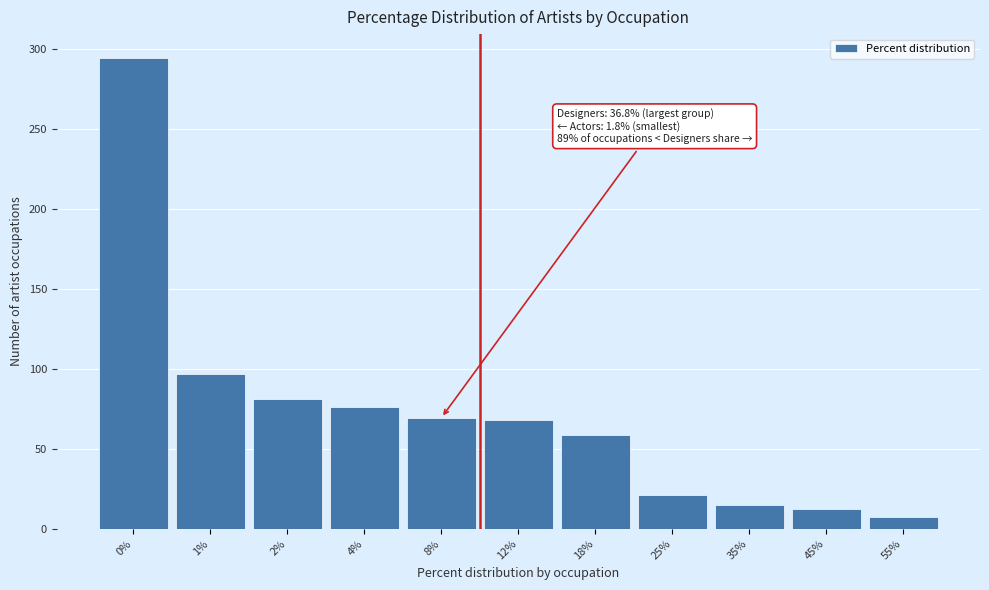

Reading left to right, list all the values displayed in this chart.

0%=294.8	1%=96.7	2%=81.1	4%=76.1	8%=69.5	12%=67.7	18%=58.4	25%=21.2	35%=14.7	45%=12.3	55%=7.5